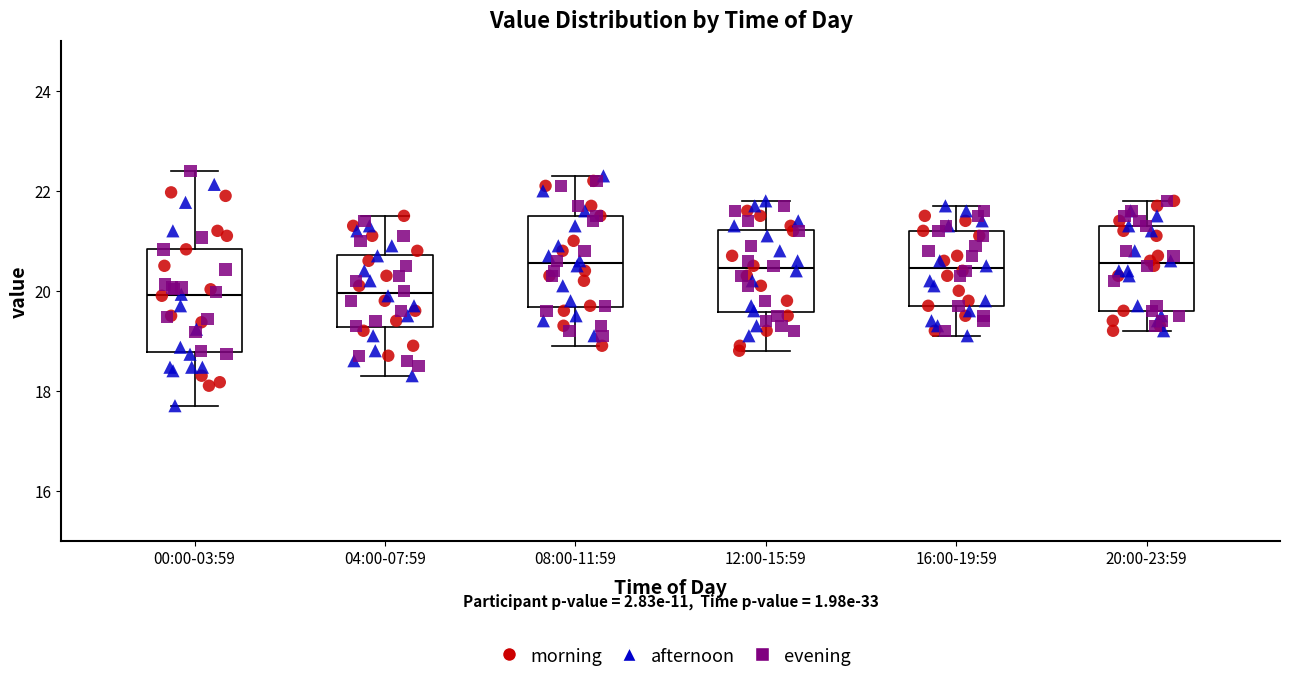

Where is the lower edge of the box for 04:00-07:59 on the y-axis? The values are not printed on the chart, so give them approximately, as read against the axis.

19.2